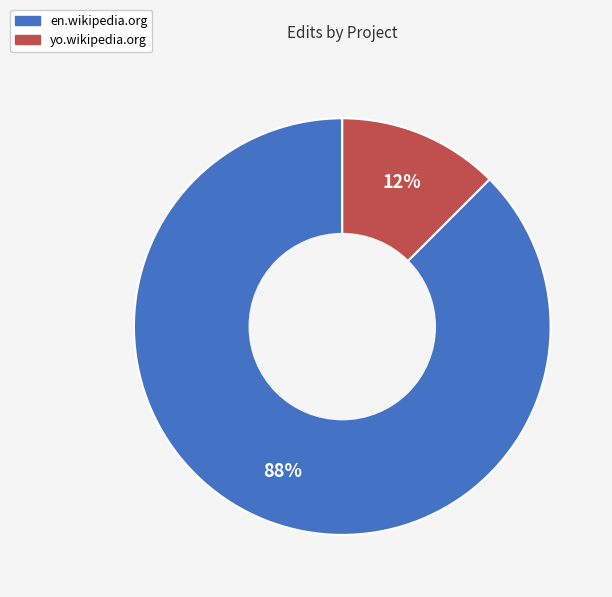

What is the ratio of the value at yo.wikipedia.org to the value at en.wikipedia.org?

0.1